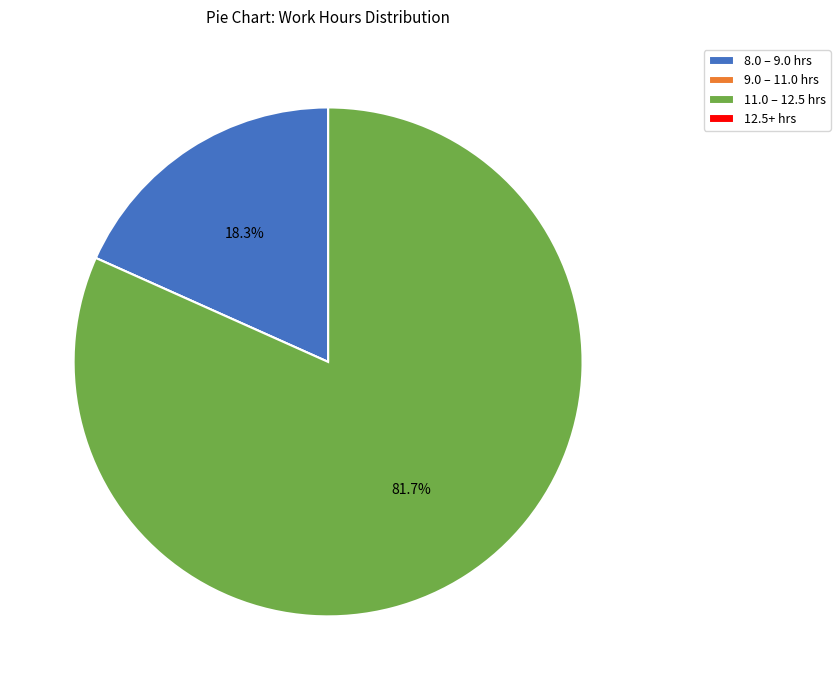

Does 11.0 – 12.5 hrs account for over 50% of the chart?

Yes